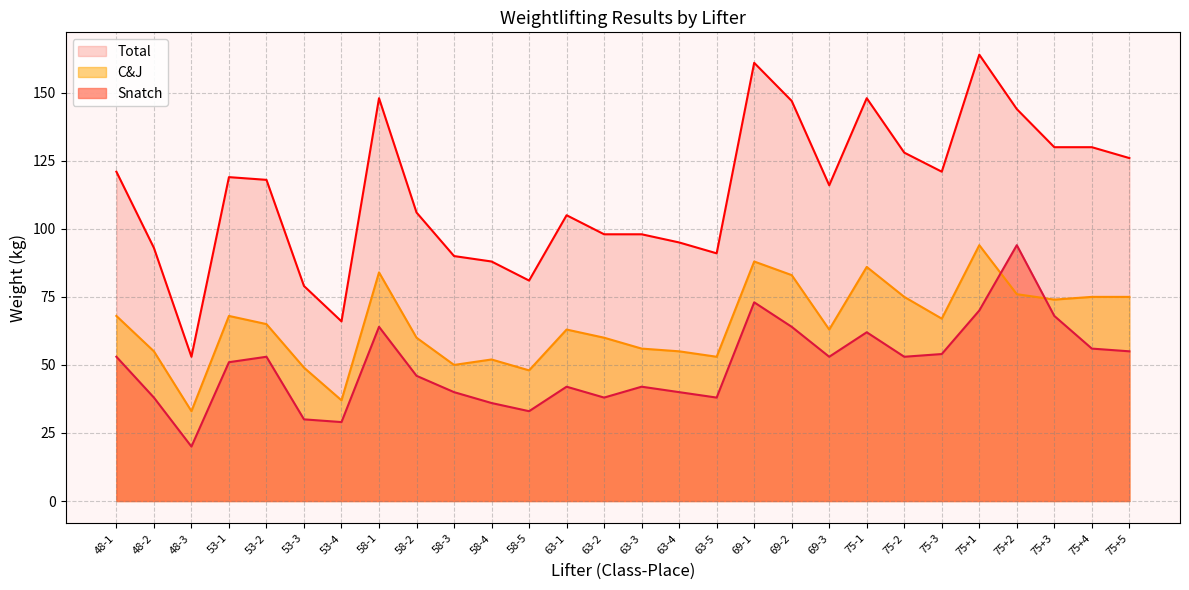

What is the approximate value of C&J at 63-2, to the nearest 10?

60